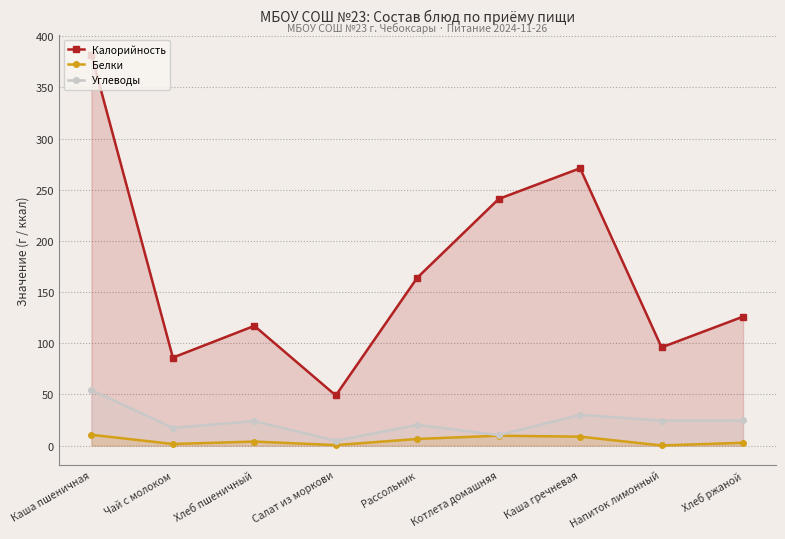

Where is the first local maximum for Белки?

Хлеб пшеничный